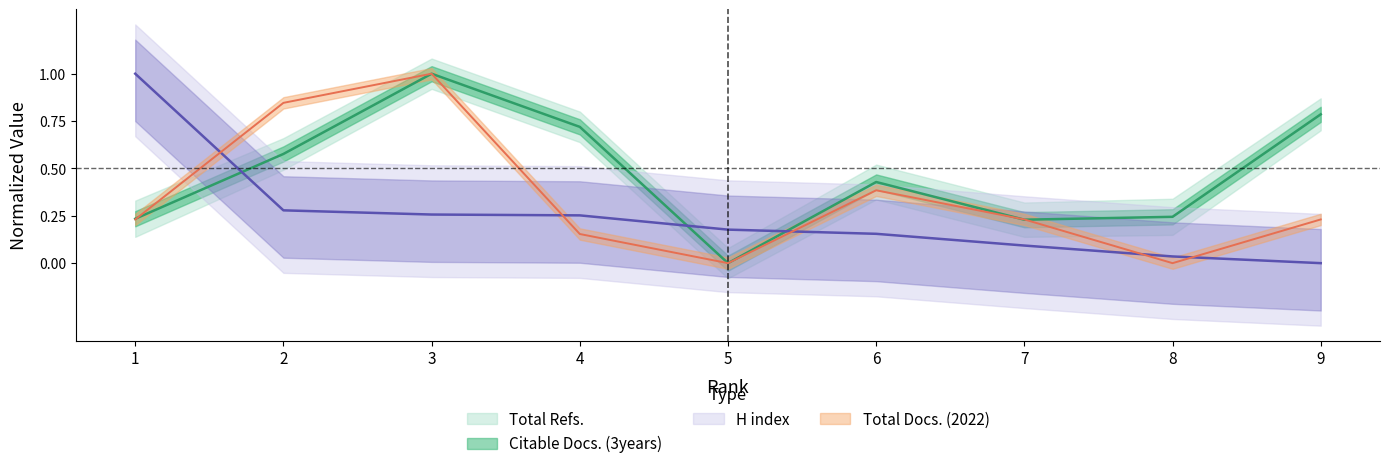

How many data points does each series have?

9